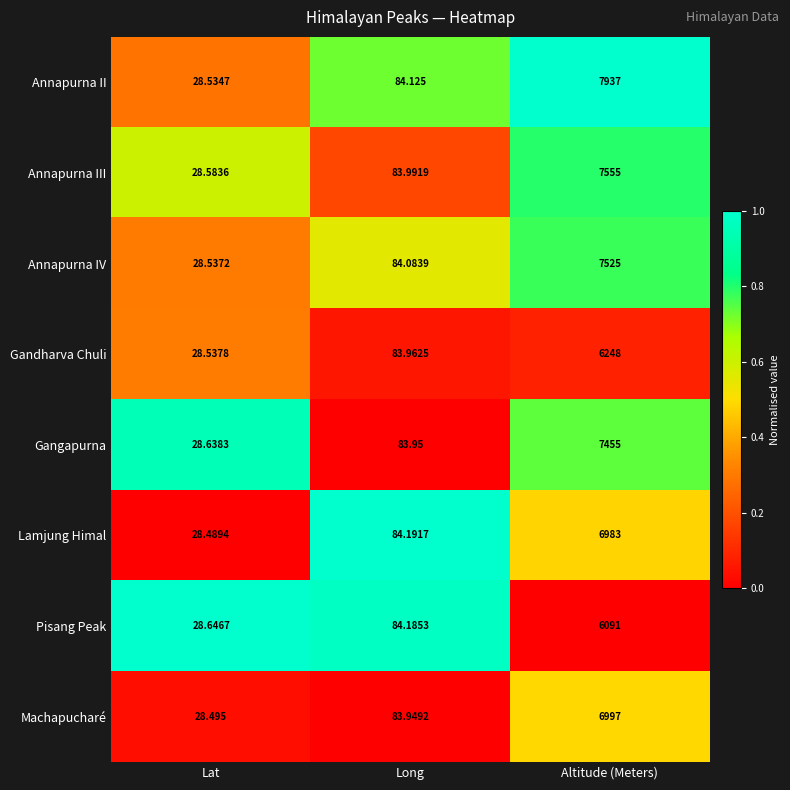

At which category does the chart reach its minimum across all series?

Lat